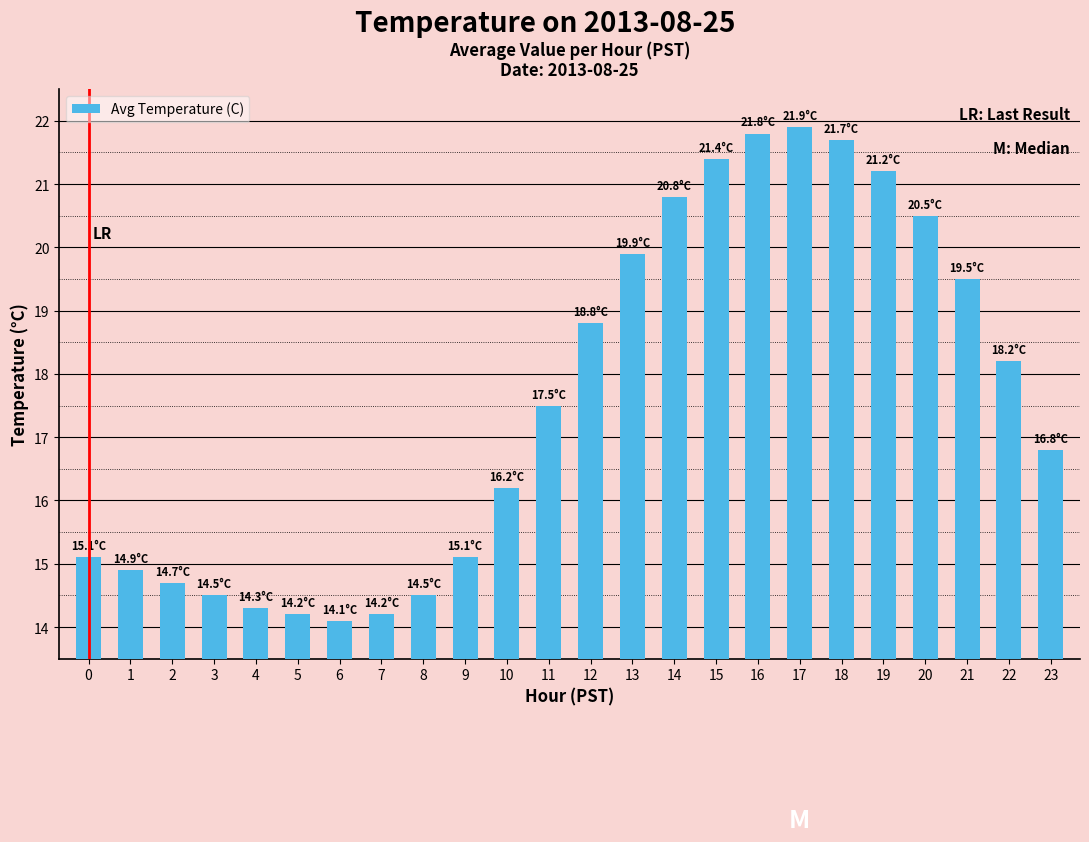

Which has a higher value, 5 or 21?

21